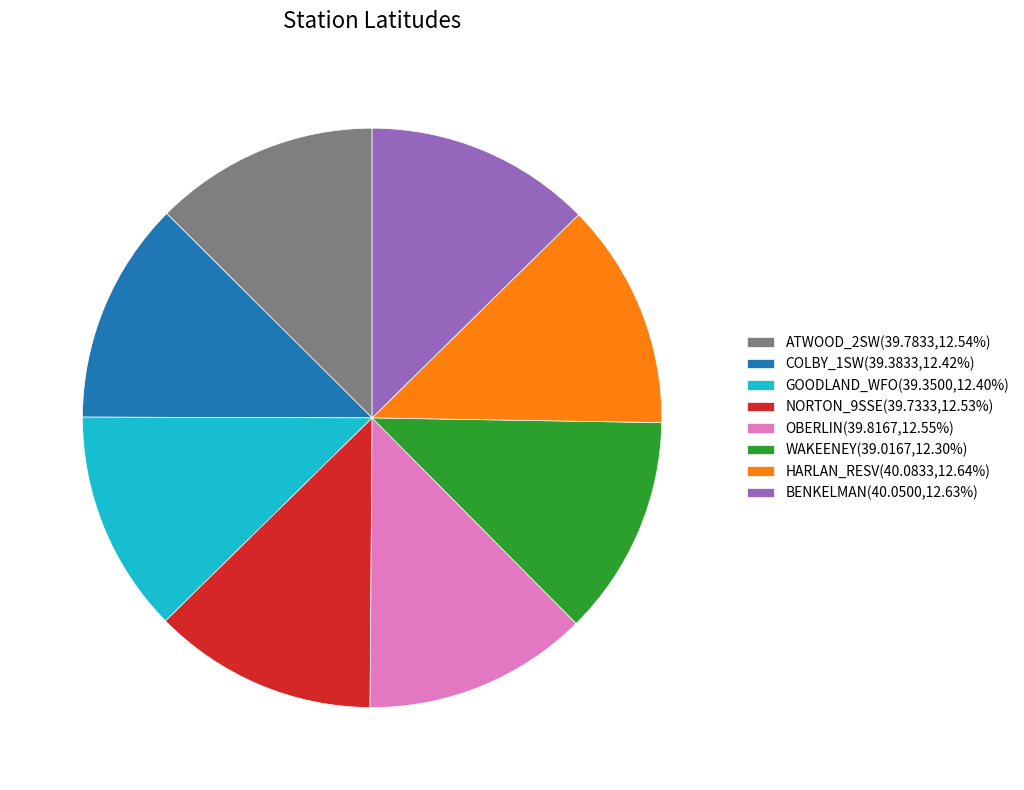

True or false: NORTON_9SSE accounts for 13% of the total.

True